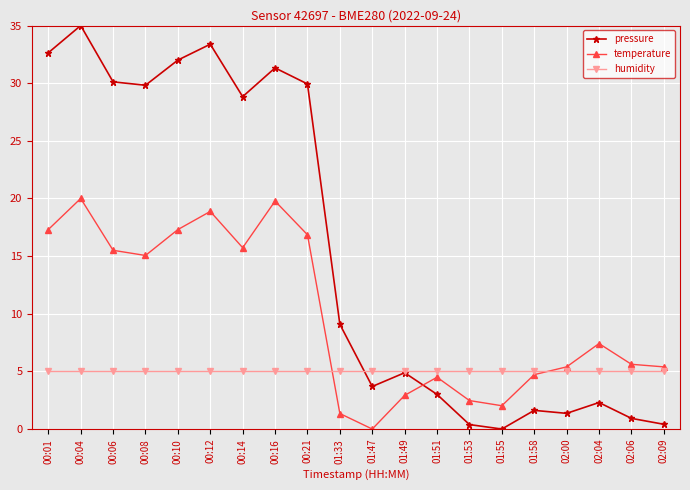

Rank the series by their average value, from lowest to highest.

humidity, temperature, pressure